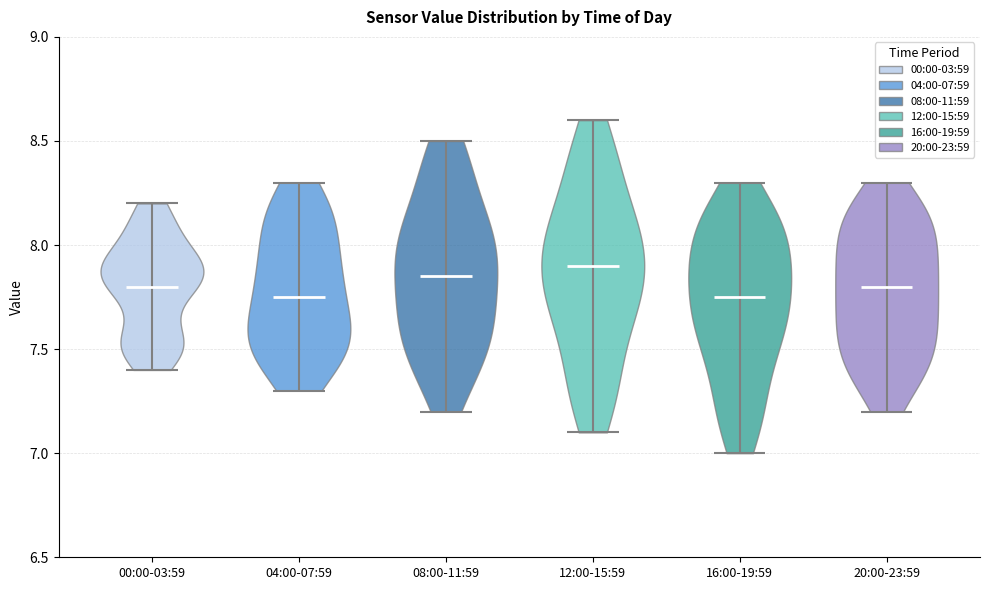

What is the lowest point the violin for 16:00-19:59 reaches on the y-axis? The values are not printed on the chart, so give them approximately, as read against the axis.

7.00